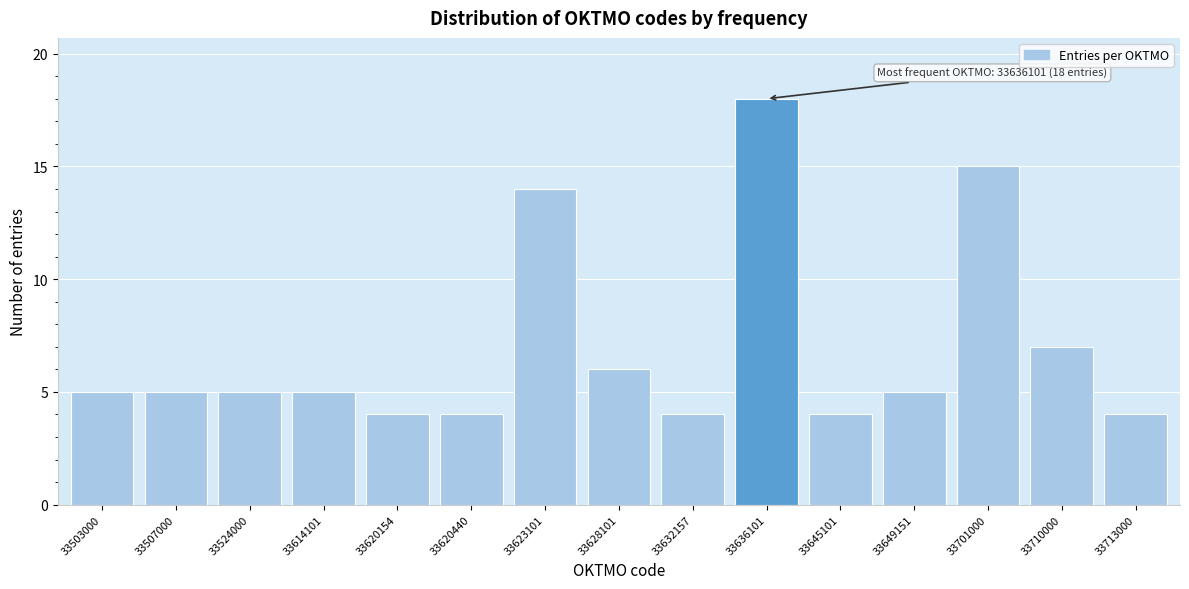

Reading right to left, list all the values displayed in this chart.

4	7	15	5	4	18	4	6	14	4	4	5	5	5	5